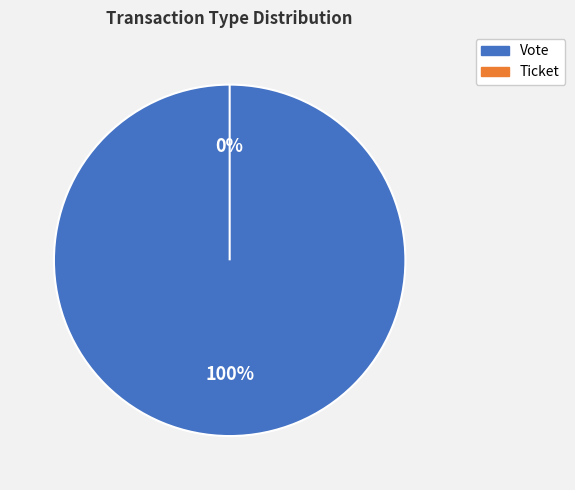

How many slices are in this pie chart?

2